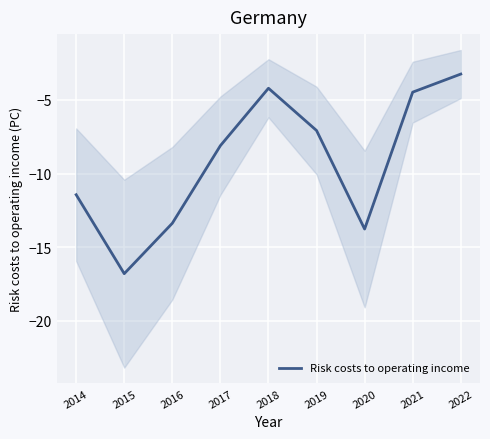

How many series are shown in this chart?

1